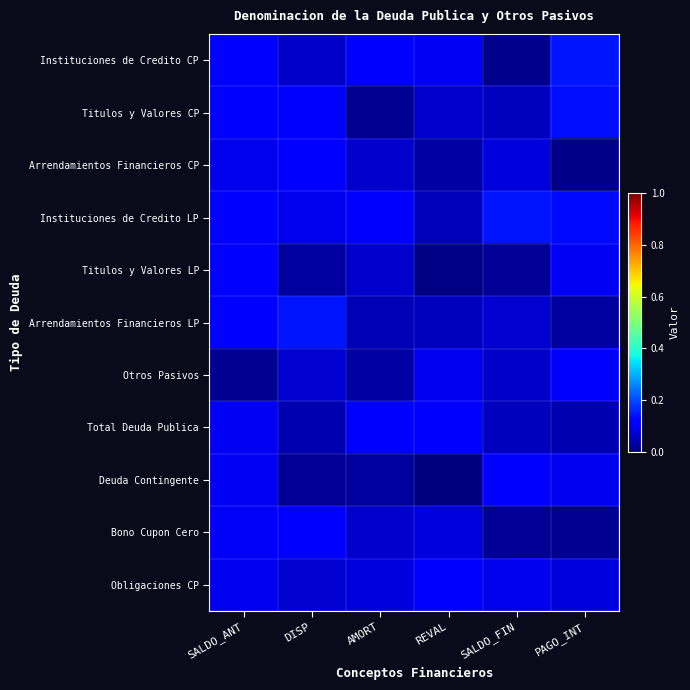

Reading left to right, list all the values displayed in this chart.

Instituciones de Credito CP: SALDO_ANT=0.1	DISP=0.1	AMORT=0.1	REVAL=0.1	SALDO_FIN=0.0	PAGO_INT=0.1
Titulos y Valores CP: SALDO_ANT=0.1	DISP=0.1	AMORT=0.0	REVAL=0.1	SALDO_FIN=0.1	PAGO_INT=0.1
Arrendamientos Financieros CP: SALDO_ANT=0.1	DISP=0.1	AMORT=0.1	REVAL=0.0	SALDO_FIN=0.1	PAGO_INT=0.0
Instituciones de Credito LP: SALDO_ANT=0.1	DISP=0.1	AMORT=0.1	REVAL=0.1	SALDO_FIN=0.1	PAGO_INT=0.1
Titulos y Valores LP: SALDO_ANT=0.1	DISP=0.0	AMORT=0.1	REVAL=0.0	SALDO_FIN=0.0	PAGO_INT=0.1
Arrendamientos Financieros LP: SALDO_ANT=0.1	DISP=0.1	AMORT=0.0	REVAL=0.1	SALDO_FIN=0.1	PAGO_INT=0.0
Otros Pasivos: SALDO_ANT=0.0	DISP=0.1	AMORT=0.0	REVAL=0.1	SALDO_FIN=0.1	PAGO_INT=0.1
Total Deuda Publica: SALDO_ANT=0.1	DISP=0.0	AMORT=0.1	REVAL=0.1	SALDO_FIN=0.1	PAGO_INT=0.0
Deuda Contingente: SALDO_ANT=0.1	DISP=0.0	AMORT=0.0	REVAL=0.0	SALDO_FIN=0.1	PAGO_INT=0.1
Bono Cupon Cero: SALDO_ANT=0.1	DISP=0.1	AMORT=0.1	REVAL=0.1	SALDO_FIN=0.0	PAGO_INT=0.0
Obligaciones CP: SALDO_ANT=0.1	DISP=0.1	AMORT=0.1	REVAL=0.1	SALDO_FIN=0.1	PAGO_INT=0.1